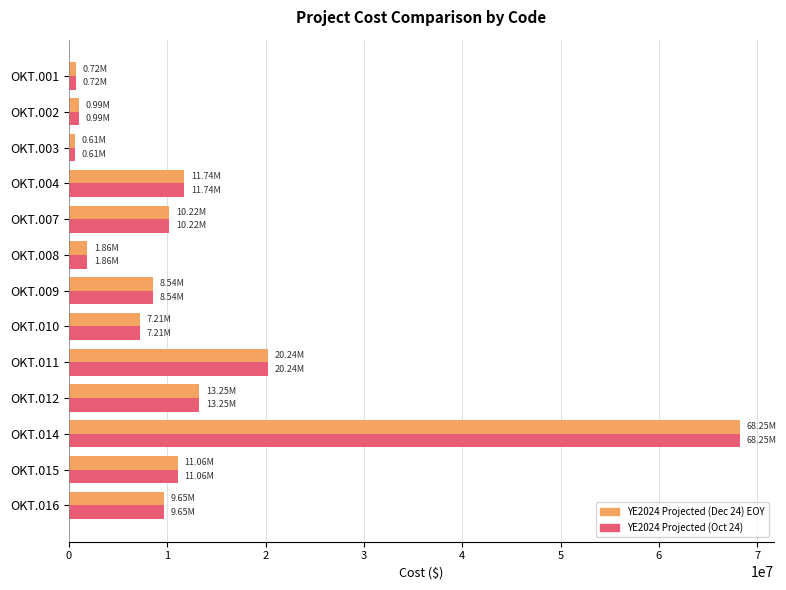

At which category is the sum across all series the highest?

OKT.014